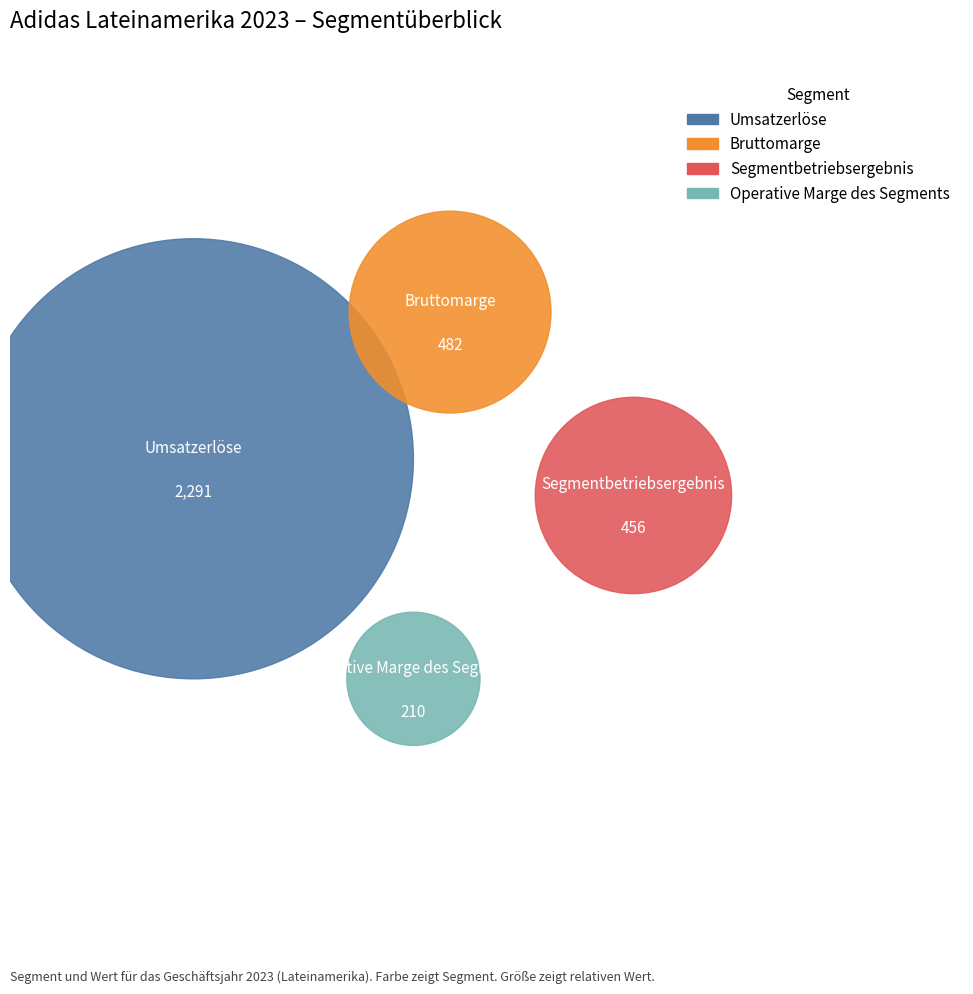

Count the number of slices in the pie.

4